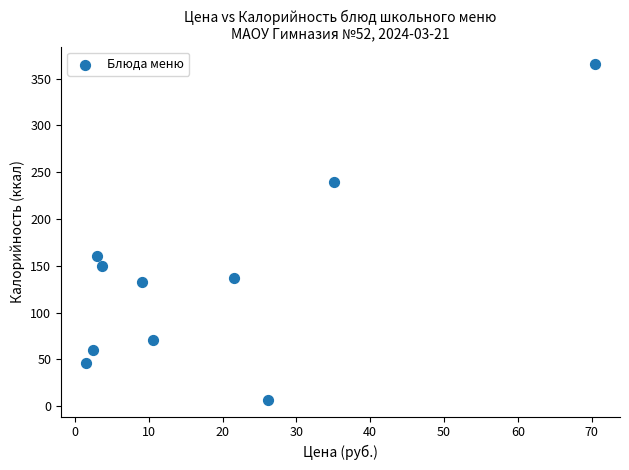

What is the average Y value?

137